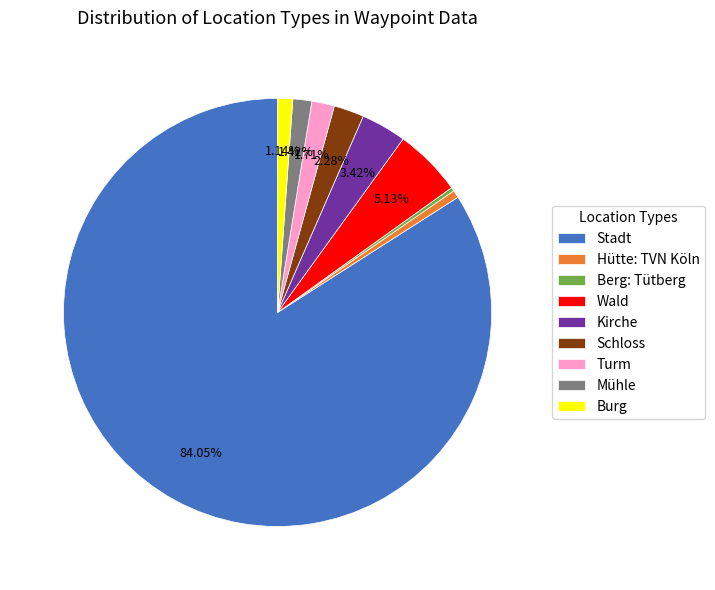

Count the number of slices in the pie.

9